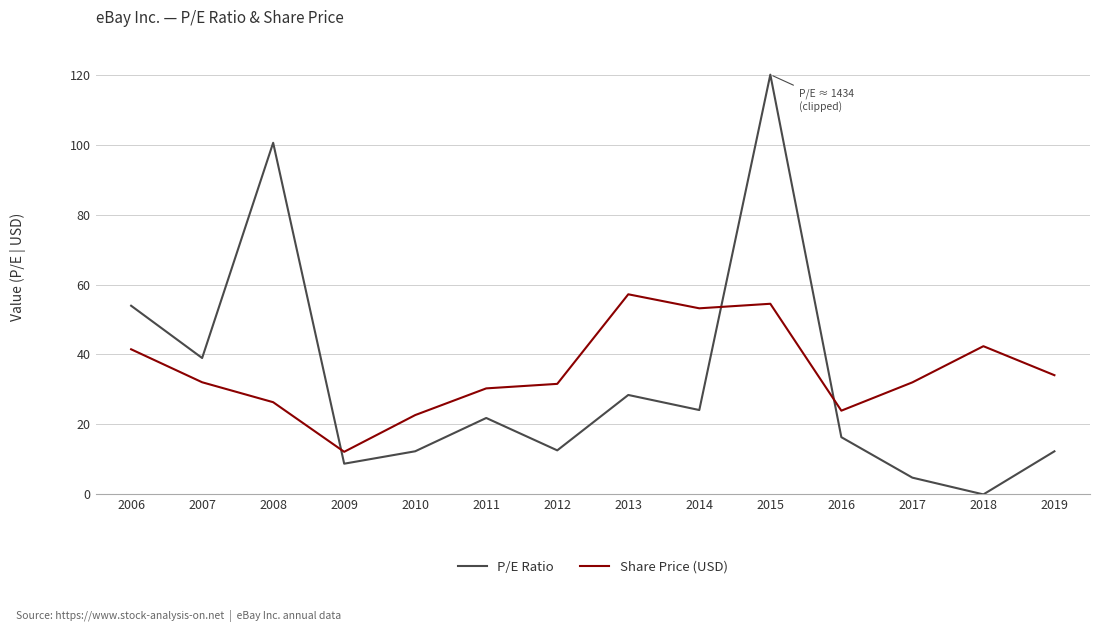

What is the difference between the Share Price (USD) values at 2016 and 2010?

1.3